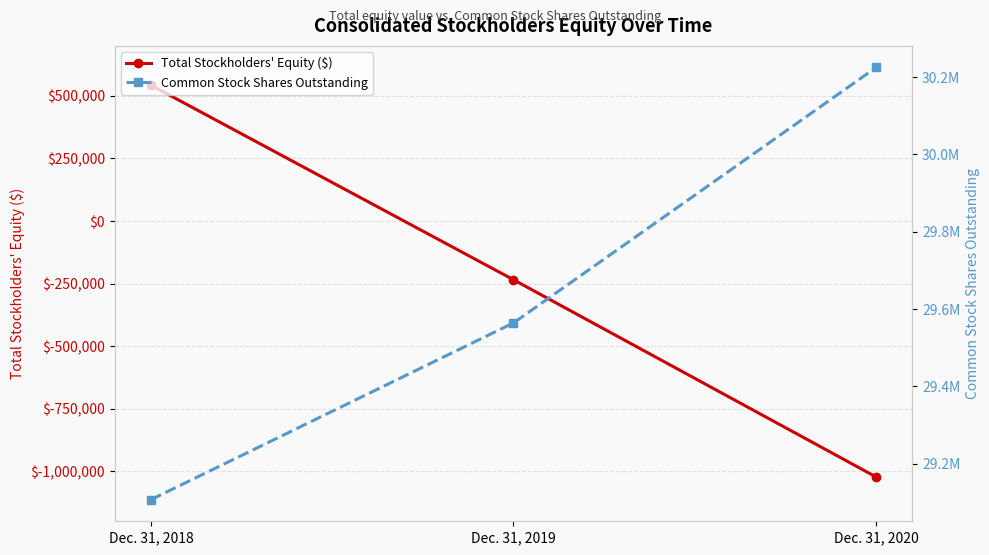

Count the Total Stockholders' Equity ($) values in the range -1022891 to 543011.

3